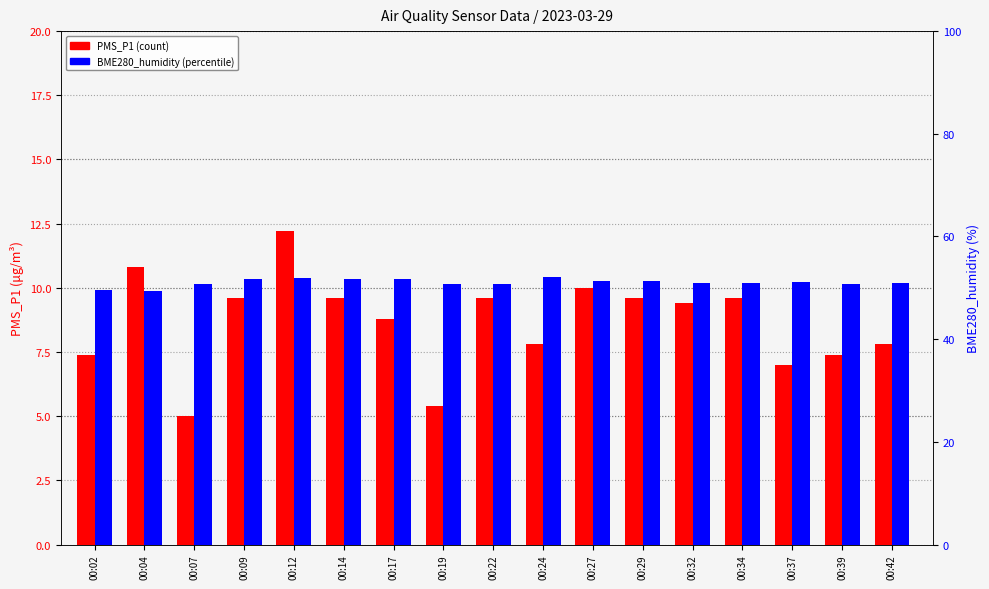

At which label does PMS_P1 reach its minimum?

00:07